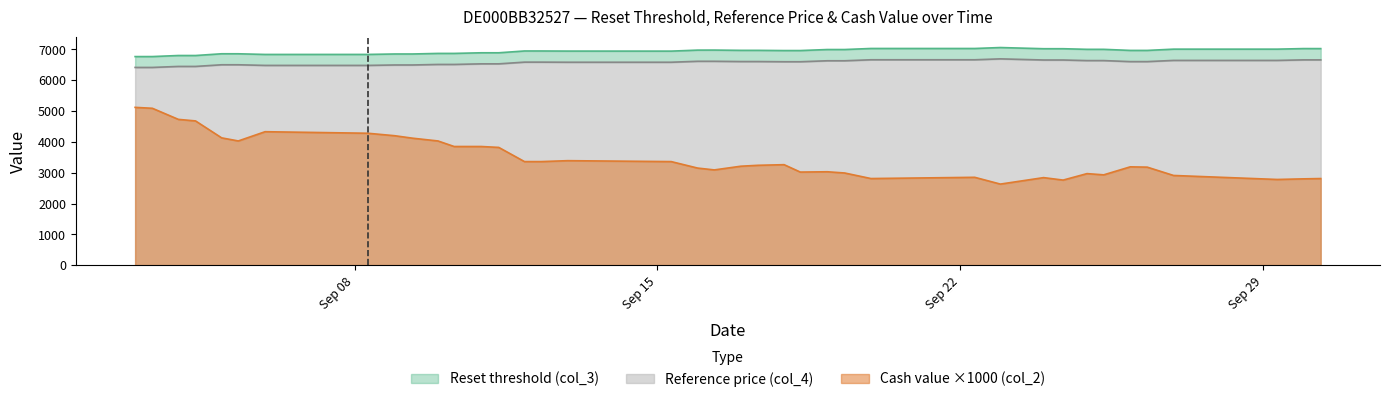

What is the greatest value displayed?

7061.4